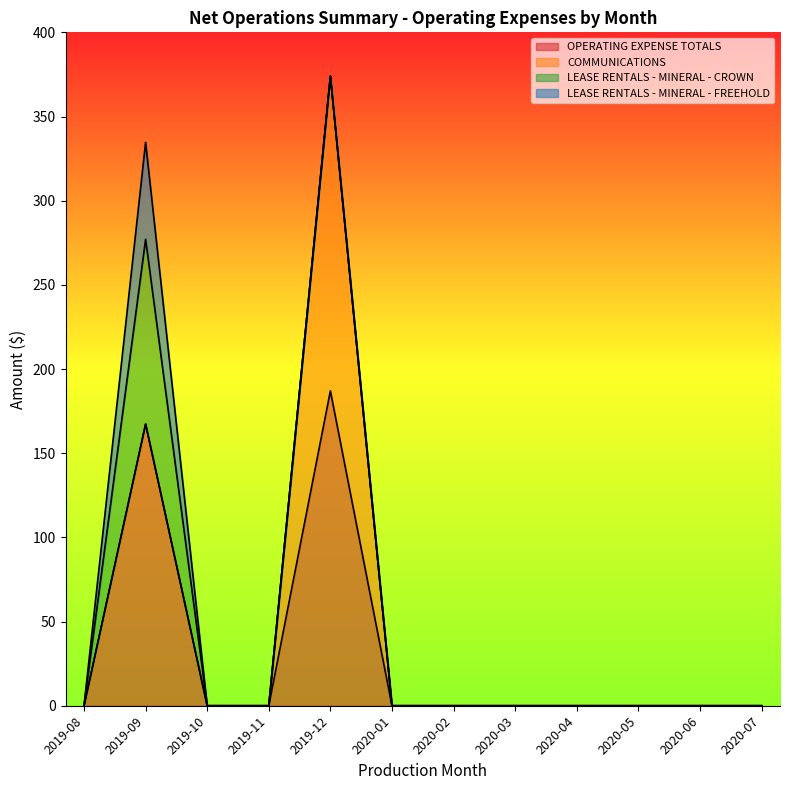

Reading left to right, what are all the values shown in this chart?

OPERATING EXPENSE TOTALS: 2019-08=0.0	2019-09=167.3	2019-10=0.0	2019-11=0.0	2019-12=187.0	2020-01=0.0	2020-02=0.0	2020-03=0.0	2020-04=0.0	2020-05=0.0	2020-06=0.0	2020-07=0.0
COMMUNICATIONS: 2019-08=0.0	2019-09=0.0	2019-10=0.0	2019-11=0.0	2019-12=187.0	2020-01=0.0	2020-02=0.0	2020-03=0.0	2020-04=0.0	2020-05=0.0	2020-06=0.0	2020-07=0.0
LEASE RENTALS - MINERAL - CROWN: 2019-08=0.0	2019-09=109.8	2019-10=0.0	2019-11=0.0	2019-12=0.0	2020-01=0.0	2020-02=0.0	2020-03=0.0	2020-04=0.0	2020-05=0.0	2020-06=0.0	2020-07=0.0
LEASE RENTALS - MINERAL - FREEHOLD: 2019-08=0.0	2019-09=57.6	2019-10=0.0	2019-11=0.0	2019-12=0.0	2020-01=0.0	2020-02=0.0	2020-03=0.0	2020-04=0.0	2020-05=0.0	2020-06=0.0	2020-07=0.0